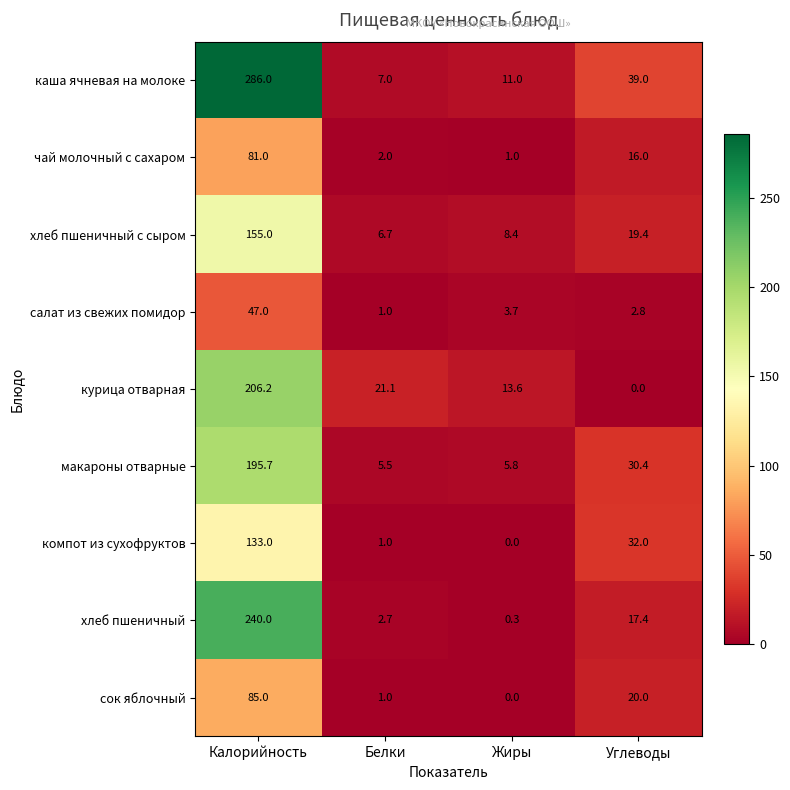

Which series changed the most between Жиры and Углеводы?

компот из сухофруктов